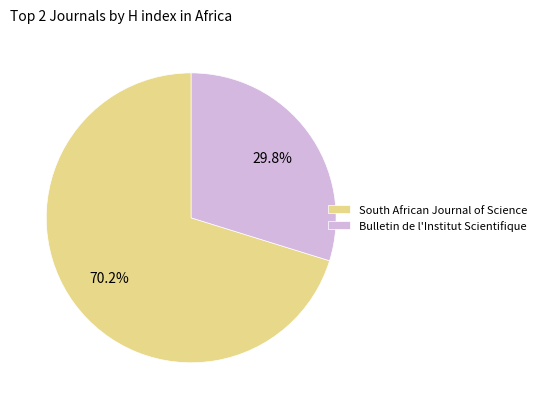

Does any single category account for the majority?

Yes